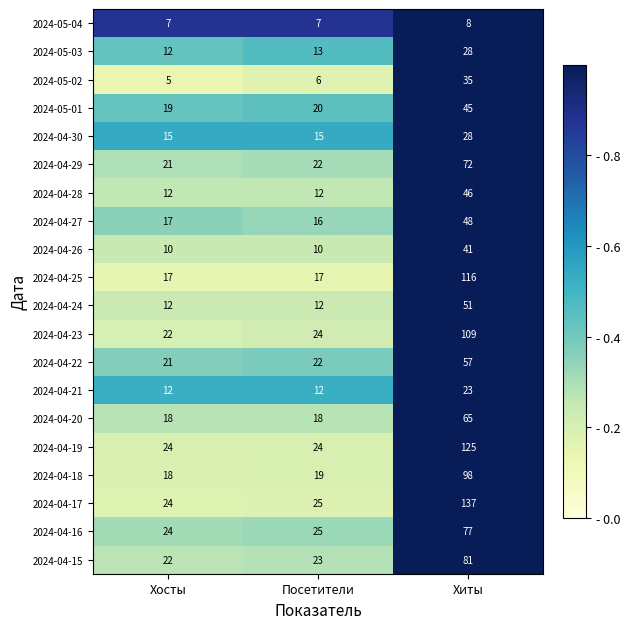

Which series has the largest total across all categories?

2024-04-17